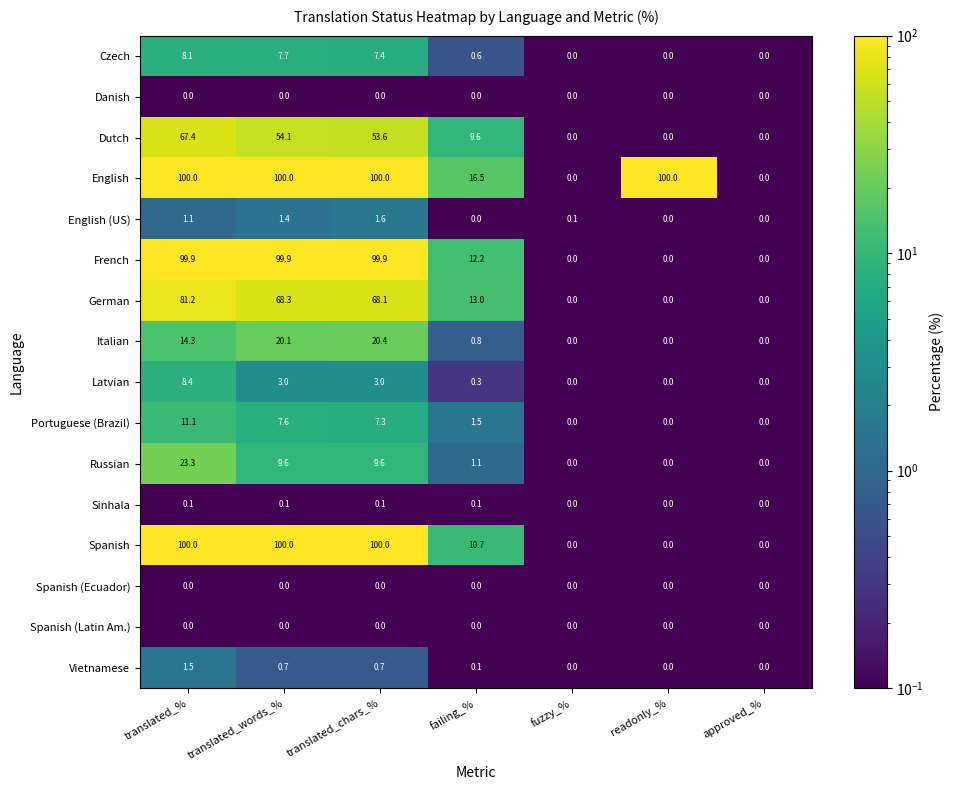

The value of German at translated_chars_% is 68.1. True or false?

True